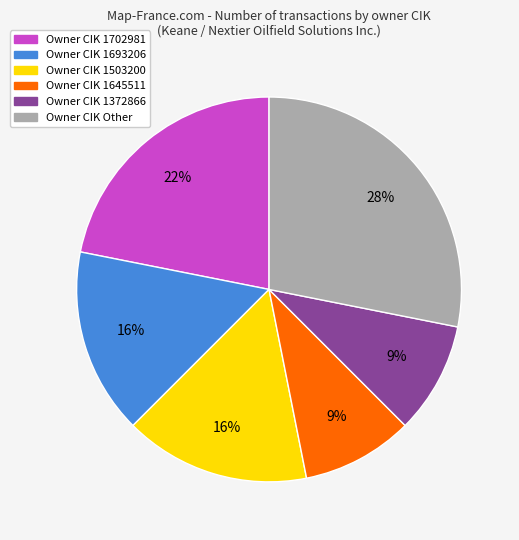

Which has a higher value, Owner CIK Other or Owner CIK 1693206?

Owner CIK Other